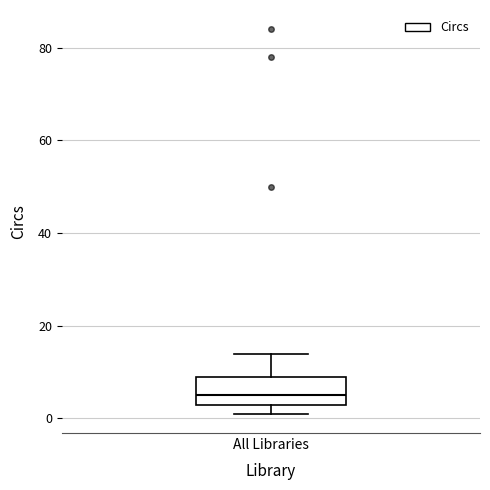

Read this box plot against the y-axis: the position of the median line, the range covered by the box, and the ends of both whiskers. The values are not printed on the chart, so give them approximately, as read against the axis.

median 6, box 4 to 10, whiskers 2 to 14